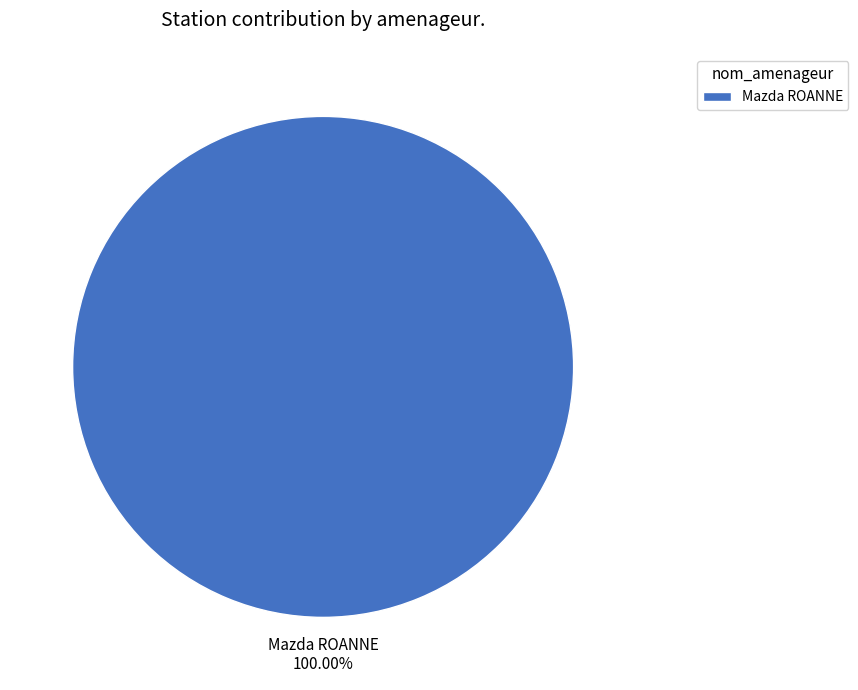

How many segments does this pie chart have?

1